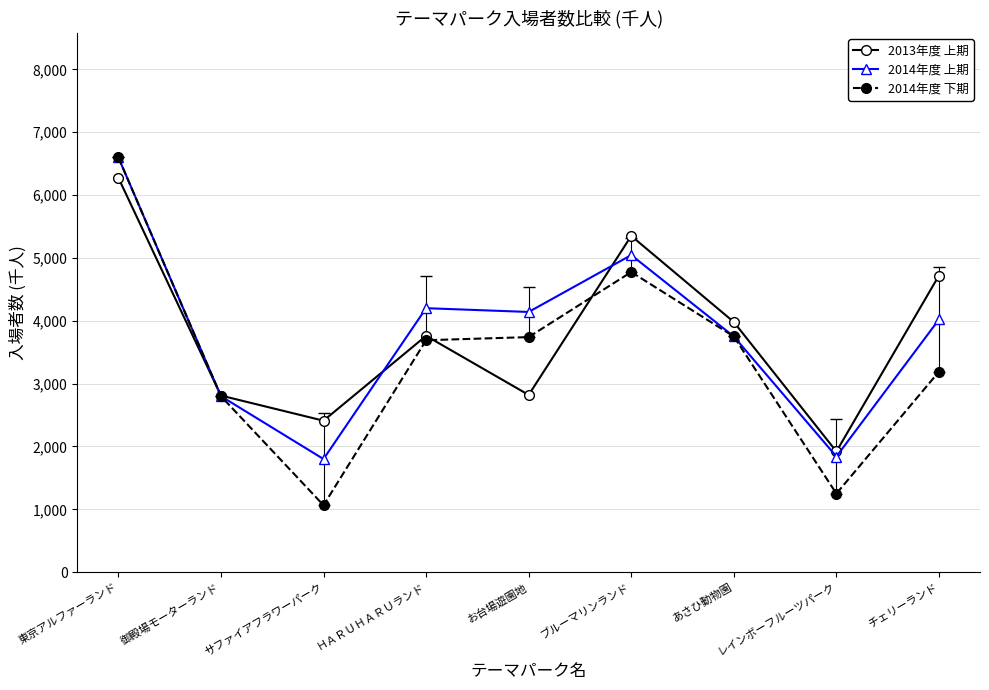

Which category has the lowest value in the 2014年度 下期 series?

サファイアフラワーパーク